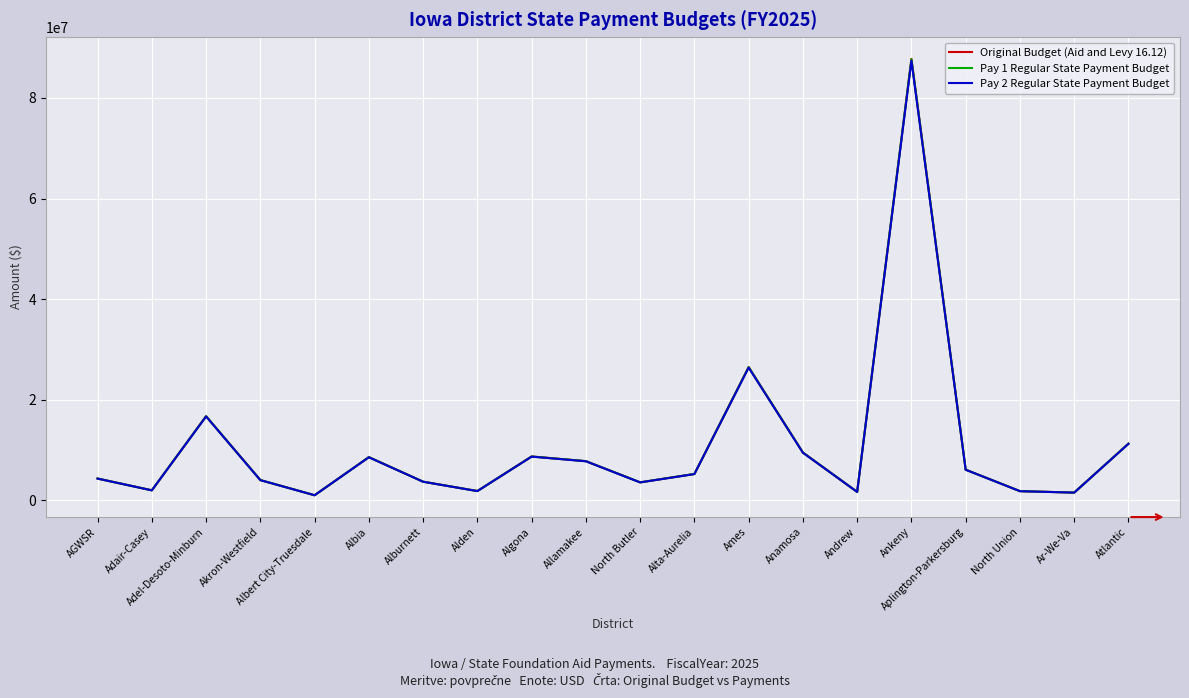

What is the lowest value of the Original Budget (Aid and Levy 16.12) series?

1020271